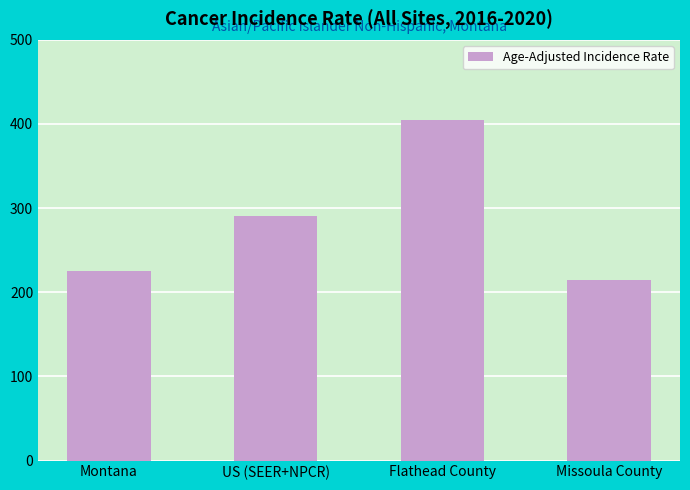

Are the bars horizontal?

No